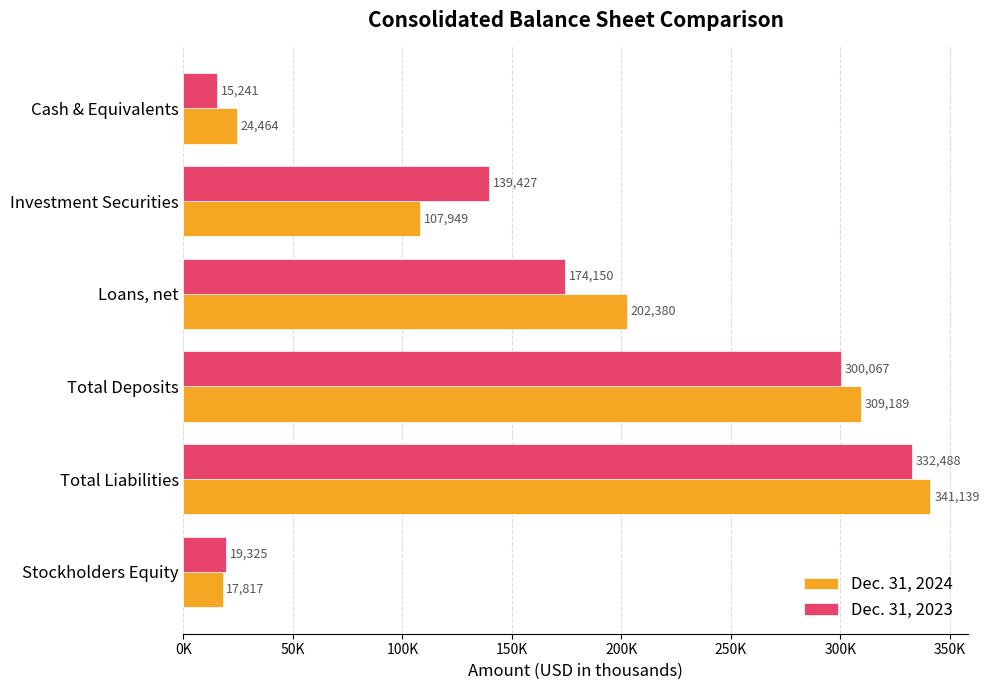

What is the difference between the maximum and second lowest values in the Dec. 31, 2024 series?

316675